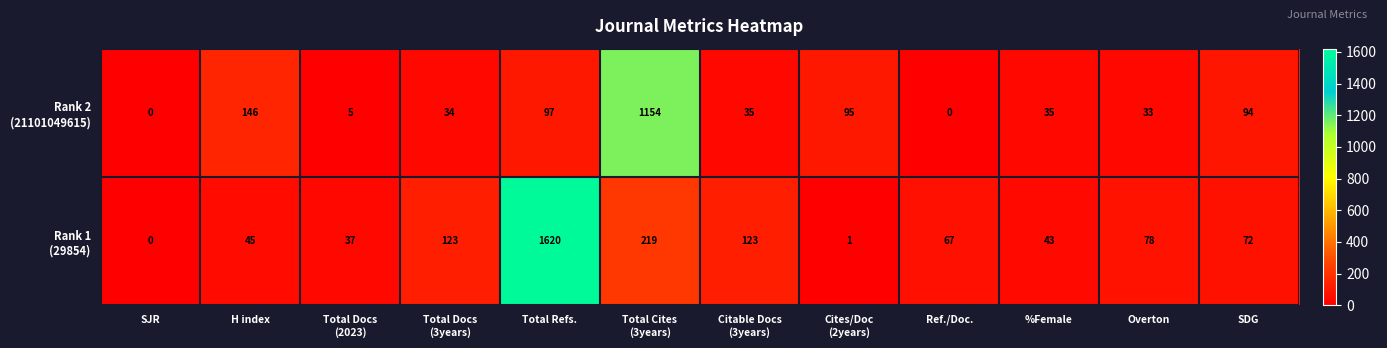

At which category is the sum across all series the highest?

Total Refs.